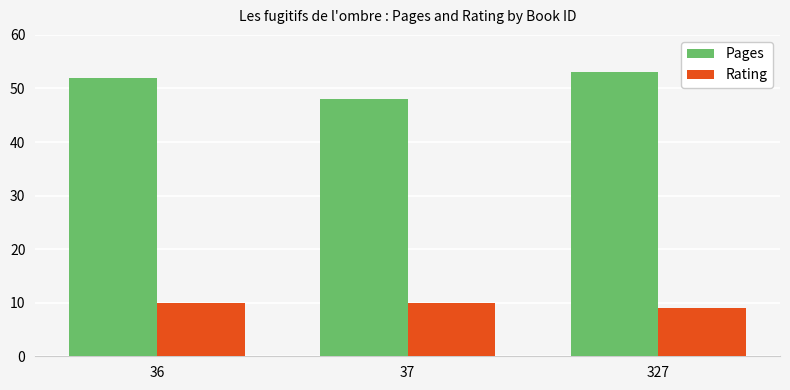

True or false: Rating has a value of 16 at 36.

False